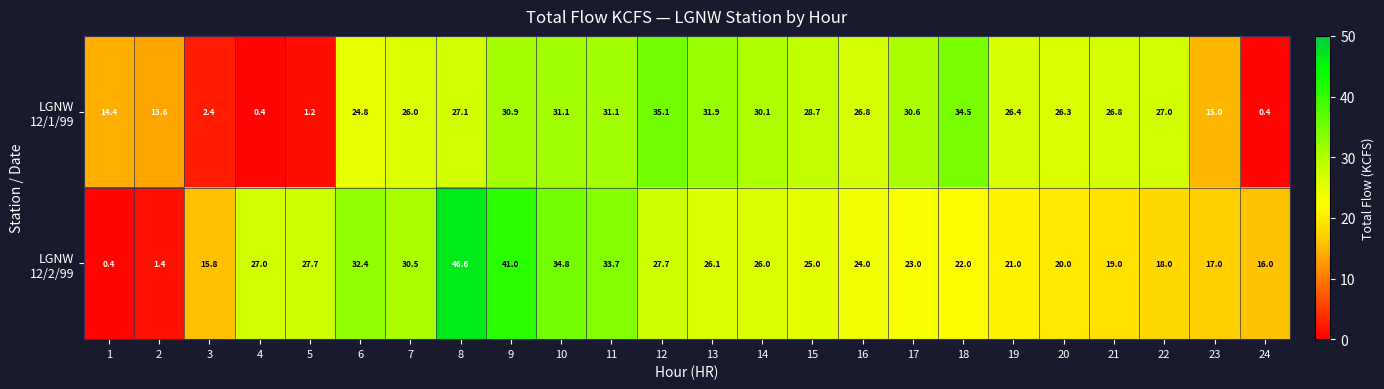

Which label corresponds to the largest value in the chart?

8